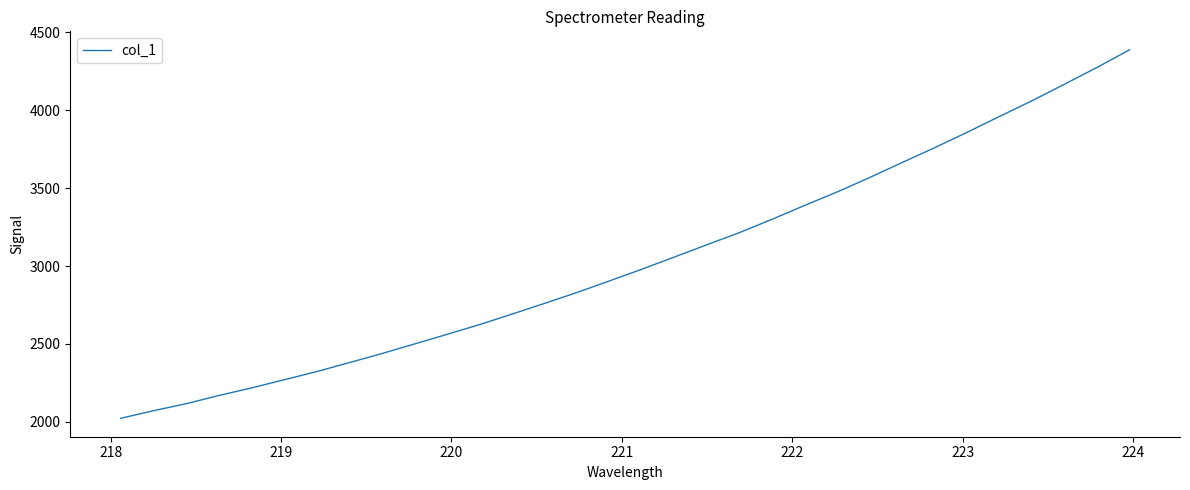

What is the minimum value shown in the chart?

2021.8